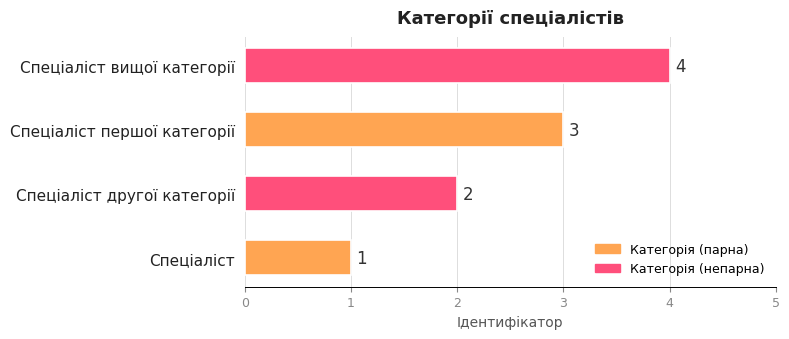

What is the maximum value shown in the chart?

4